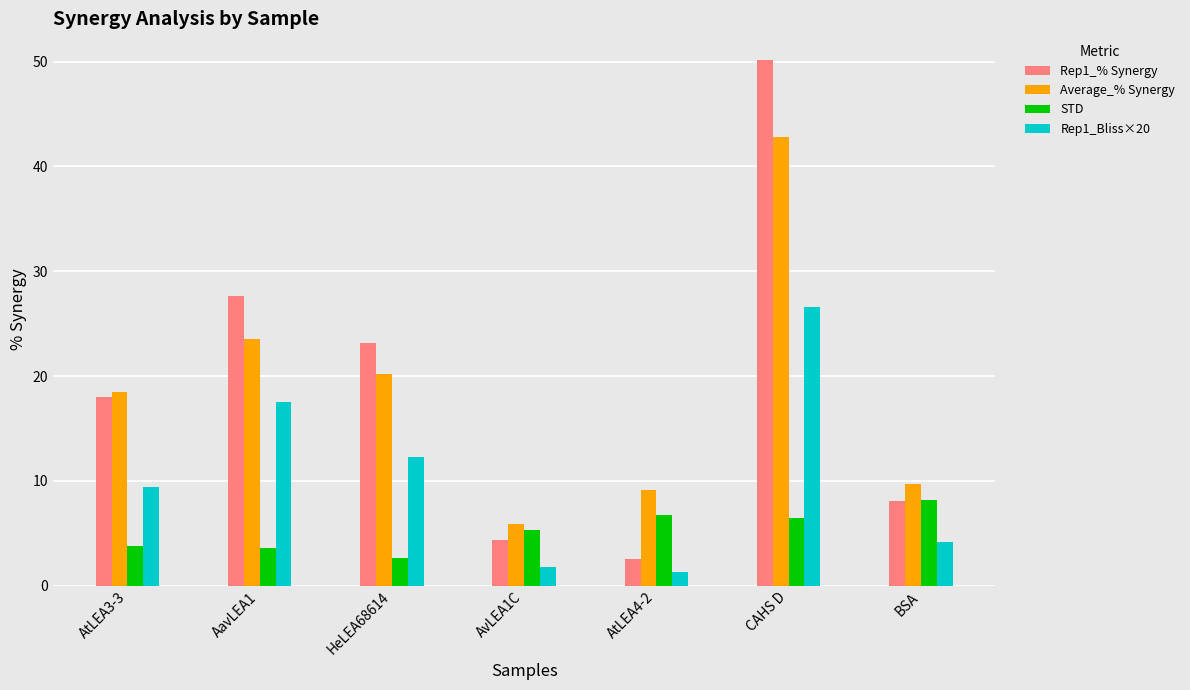

Reading left to right, transcribe all the data shown in this chart.

Rep1_% Synergy: 18.0	27.6	23.2	4.4	2.5	50.2	8.1
Average_% Synergy: 18.5	23.5	20.2	5.9	9.2	42.8	9.7
STD: 3.8	3.6	2.7	5.3	6.7	6.4	8.2
Rep1_Bliss×20: 9.4	17.5	12.3	1.8	1.3	26.6	4.2